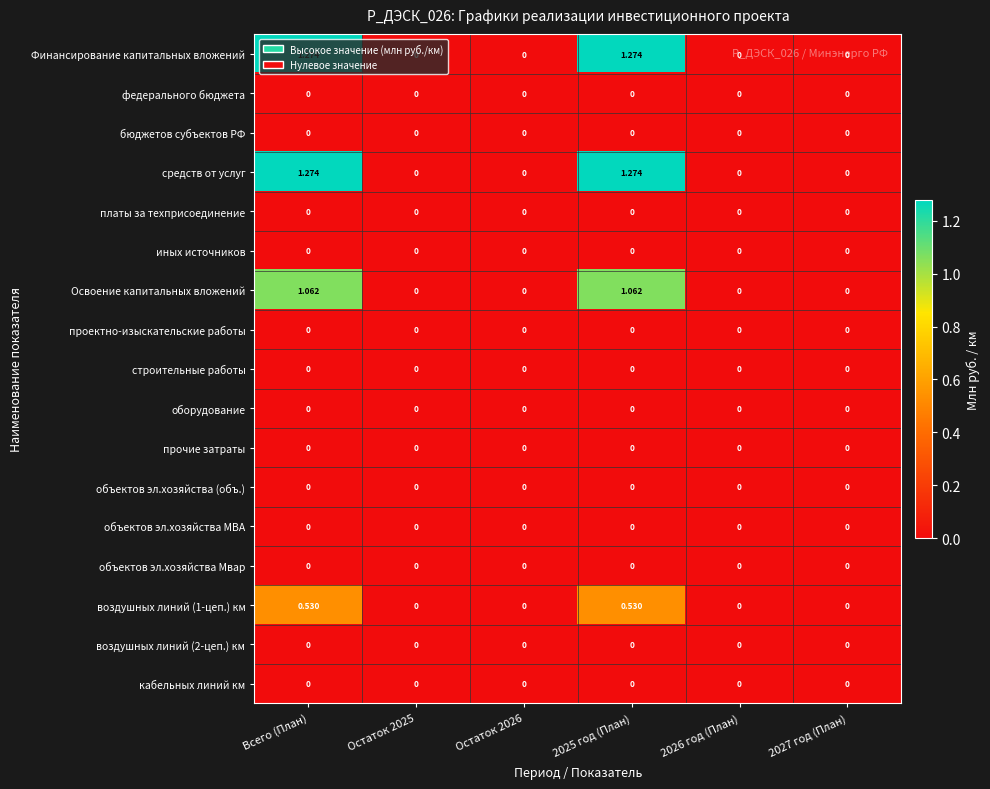

Rank the series at Всего (План) from highest to lowest value.

Финансирование капитальных вложений, средств от услуг, Освоение капитальных вложений, воздушных линий (1-цеп.) км, федерального бюджета, бюджетов субъектов РФ, платы за техприсоединение, иных источников, проектно-изыскательские работы, строительные работы, оборудование, прочие затраты, объектов эл.хозяйства (объ.), объектов эл.хозяйства МВА, объектов эл.хозяйства Мвар, воздушных линий (2-цеп.) км, кабельных линий км